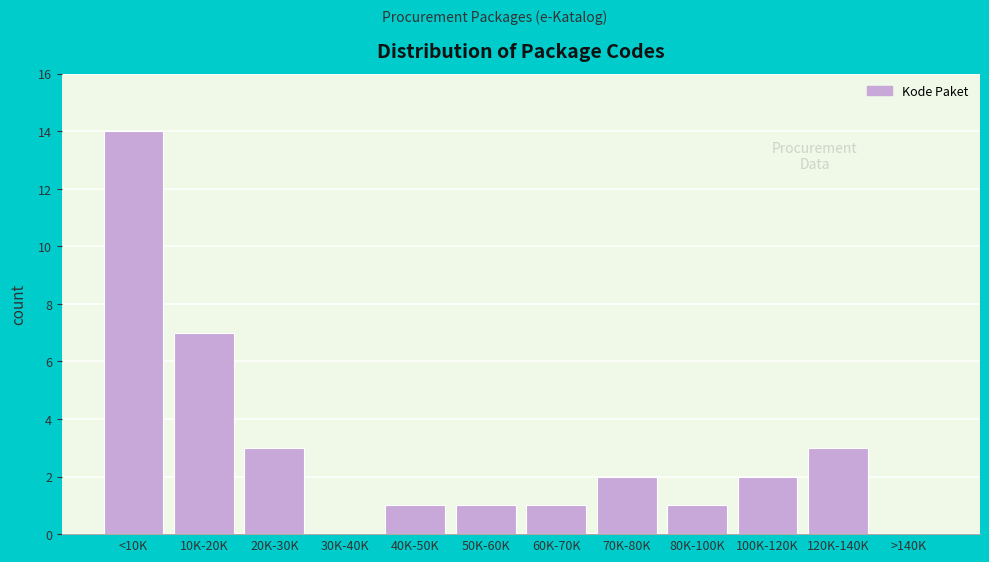

Reading right to left, extract all data points from this chart.

>140K=0	120K-140K=3	100K-120K=2	80K-100K=1	70K-80K=2	60K-70K=1	50K-60K=1	40K-50K=1	30K-40K=0	20K-30K=3	10K-20K=7	<10K=14